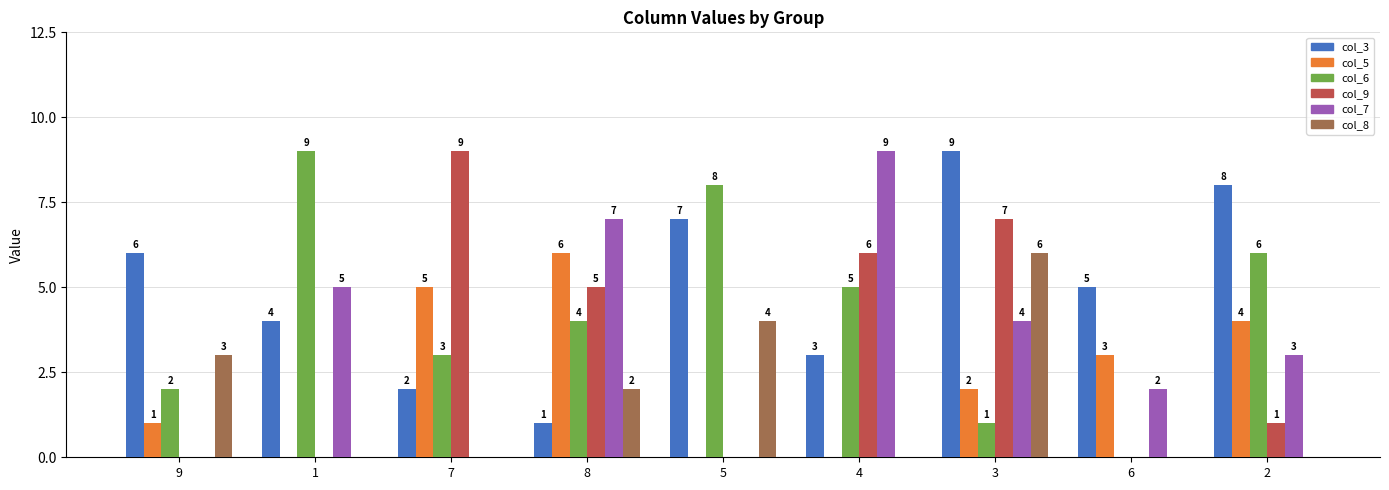

Which series has the largest total across all categories?

col_3